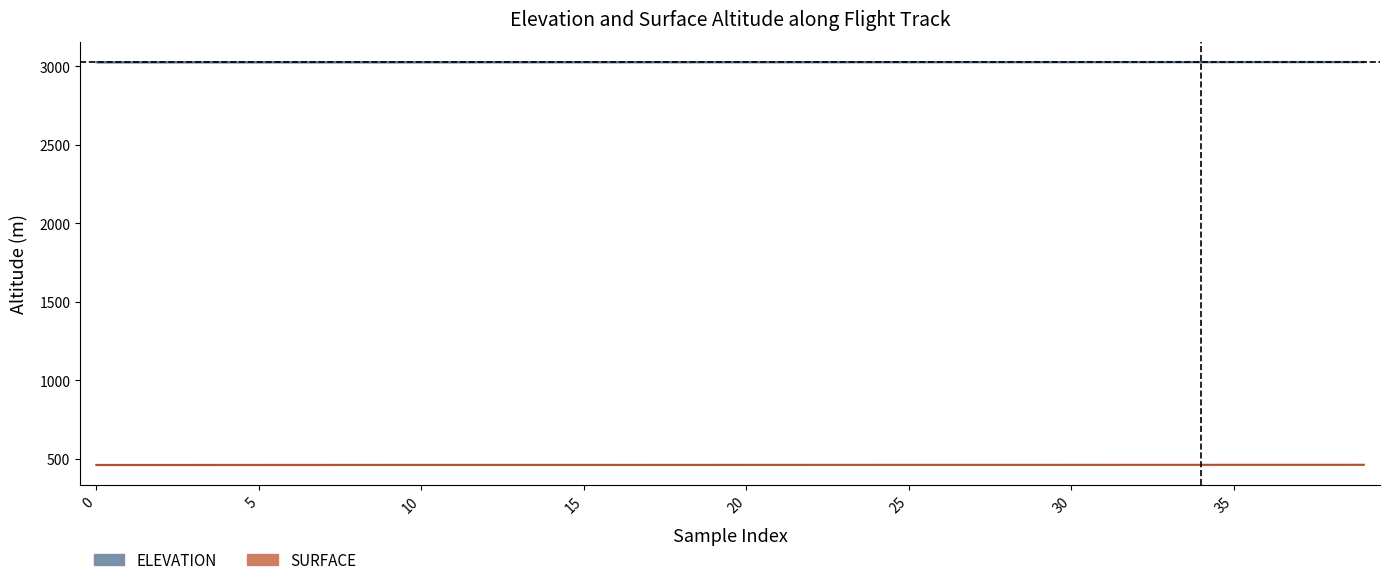

What is the average value of the ELEVATION series?

3028.1